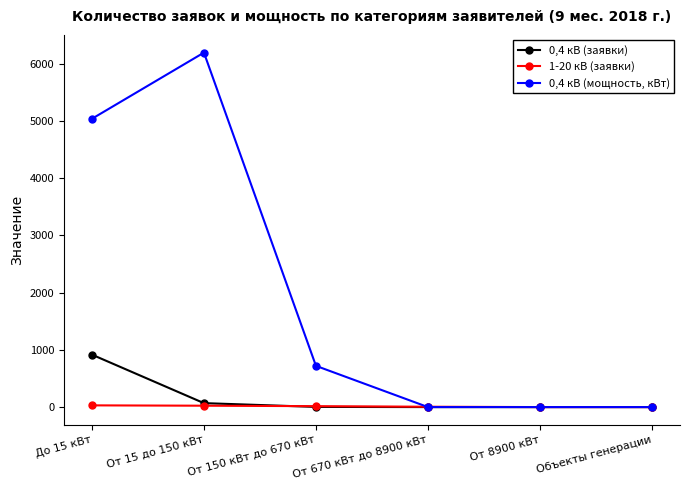

List the series in order of their peak value, highest first.

0,4 кВ (мощность, кВт), 0,4 кВ (заявки), 1-20 кВ (заявки)